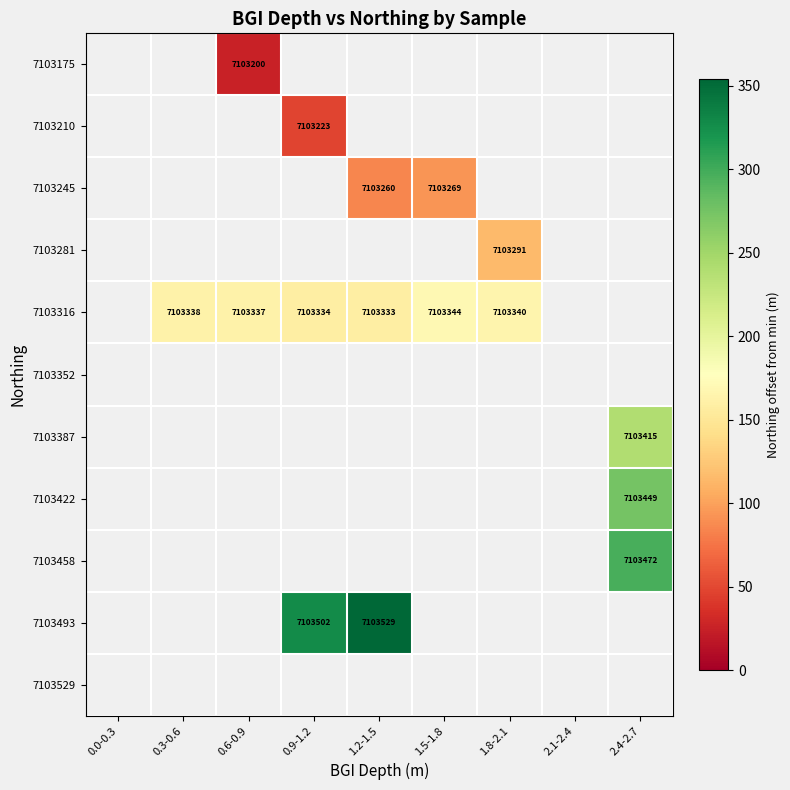

How many series are shown in this chart?

11